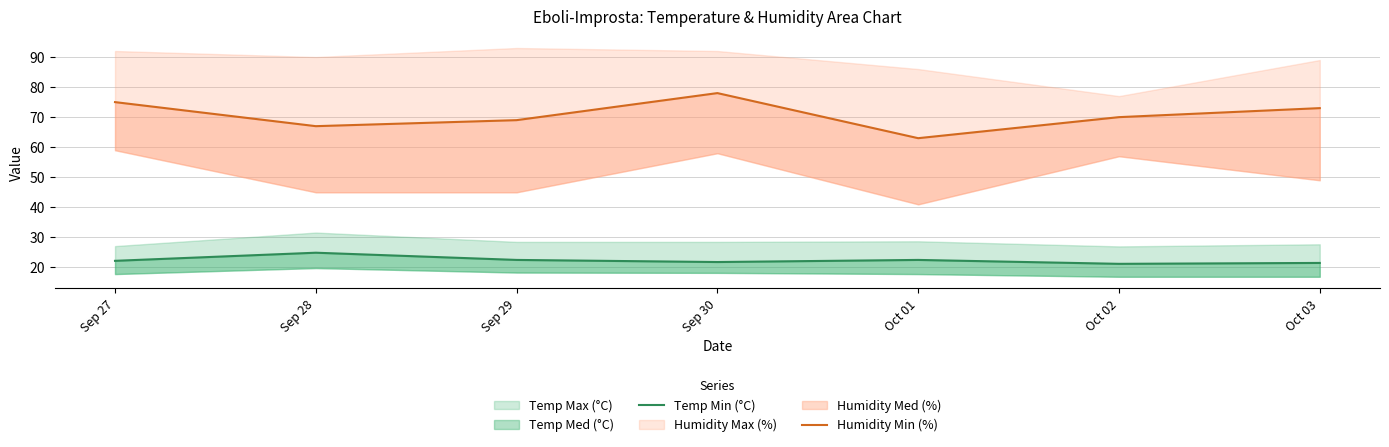

At which label does Humidity Min (%) reach its peak?

Sep 30